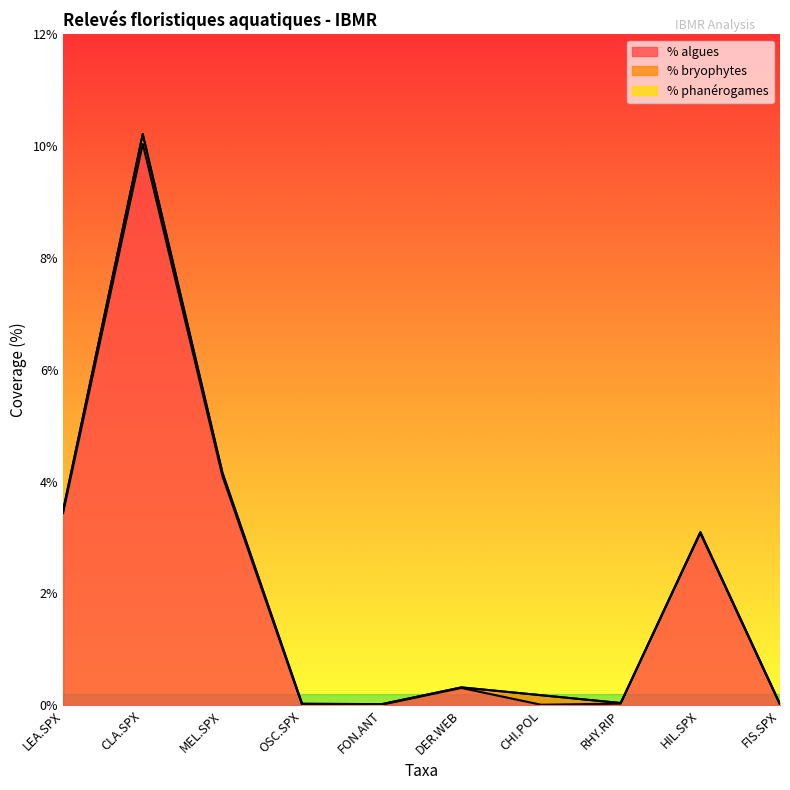

At LEA.SPX, list the series in order from smallest to largest.

% phanérogames, % bryophytes, % algues